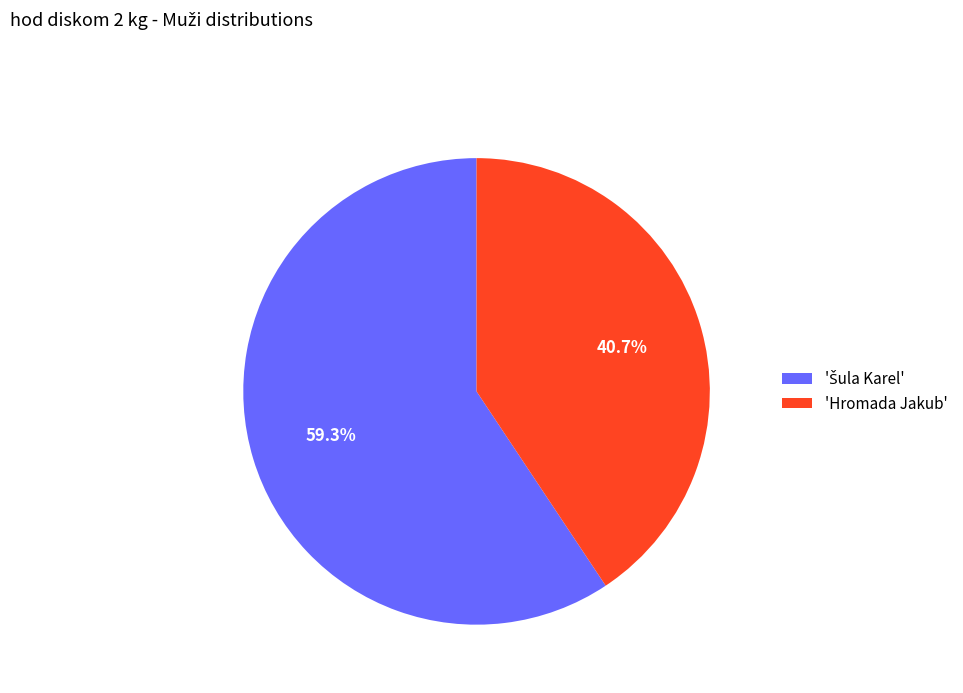

Which category has the smallest portion of the pie?

'Hromada Jakub'